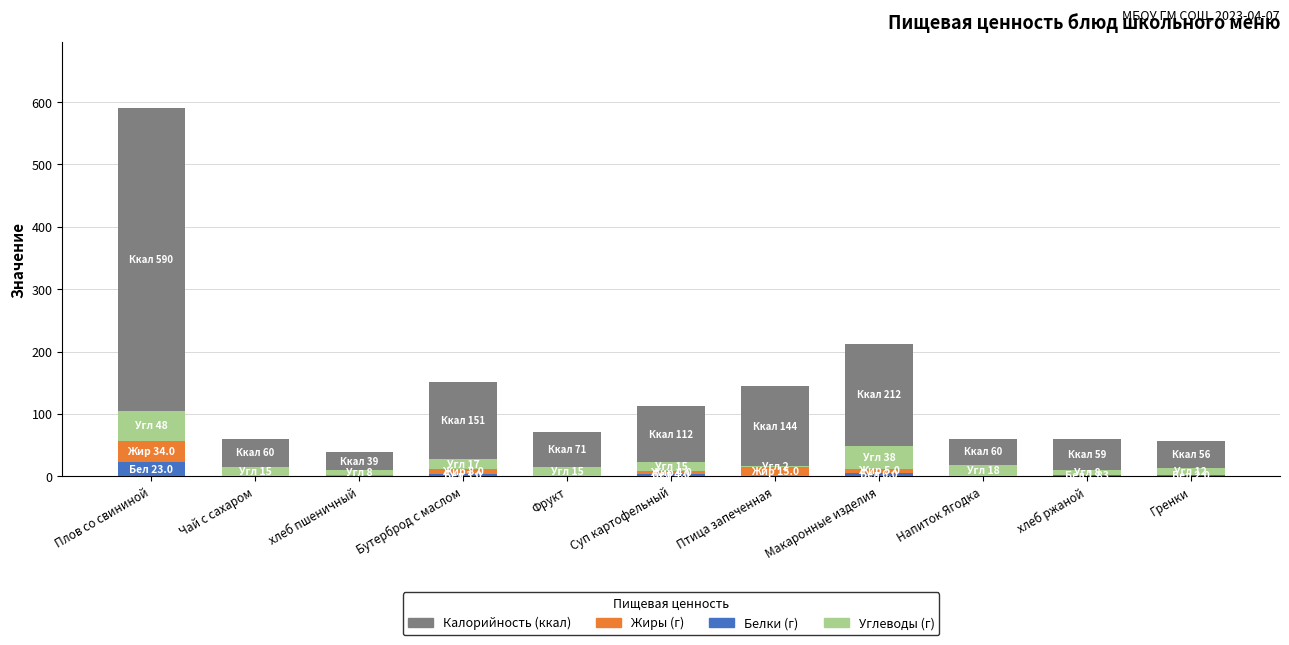

The Белки series shows 4.1 at Бутерброд с маслом. True or false?

False